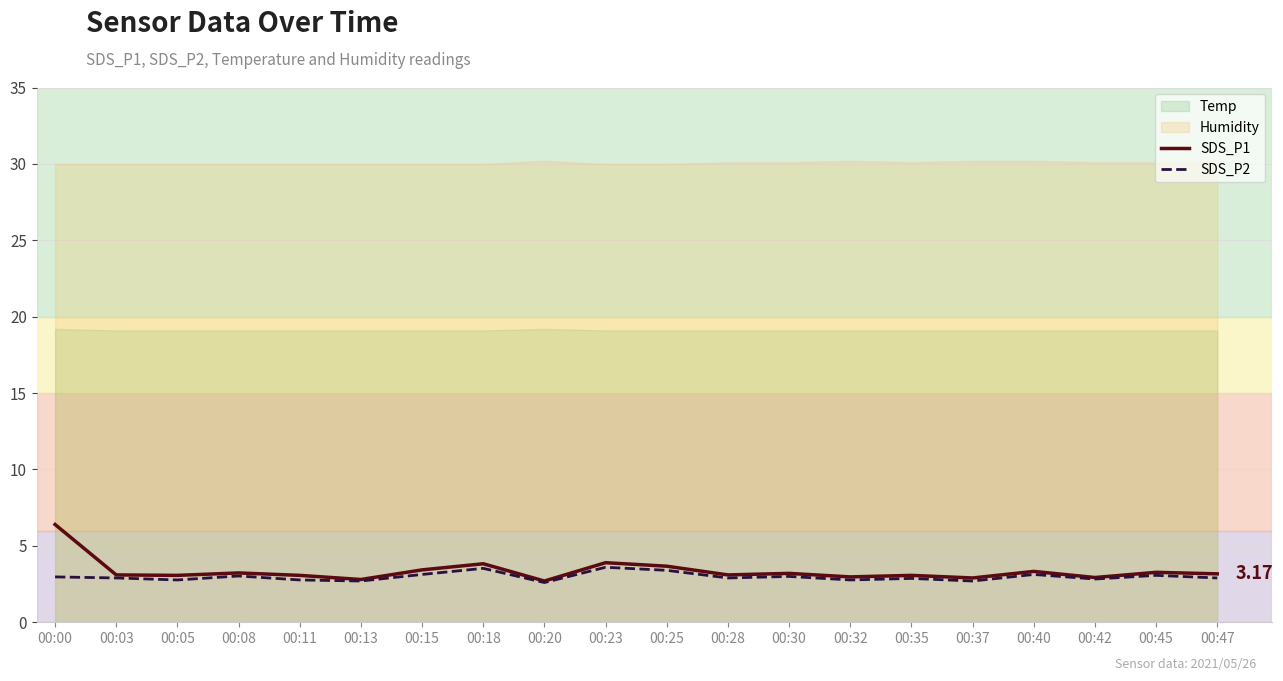

What is the lowest value of the SDS_P1 series?

2.7